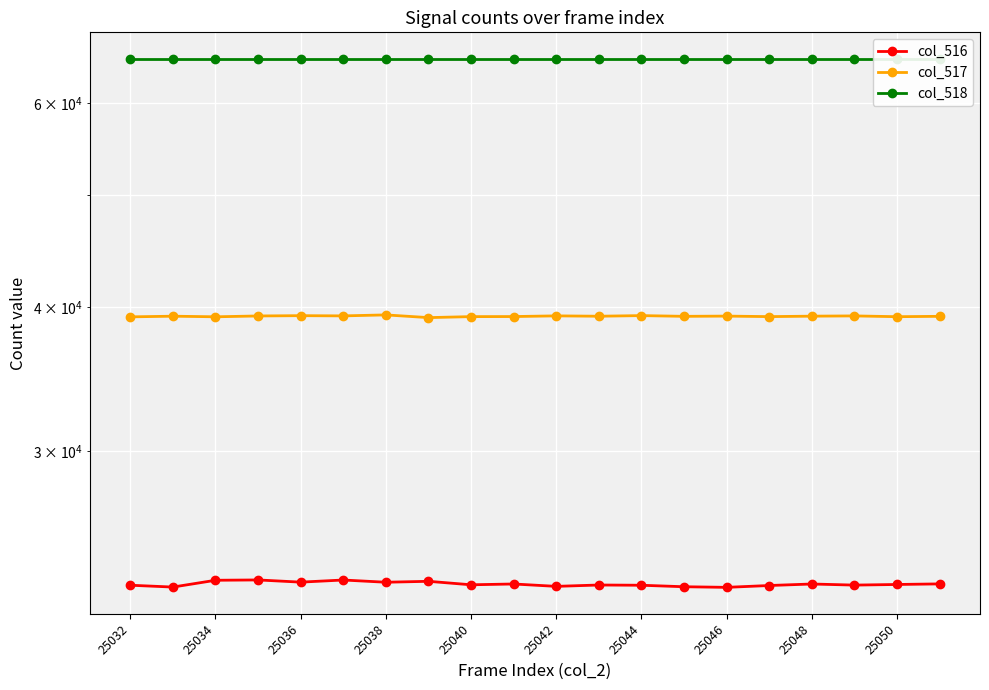

Is it true that col_516 equals 23042 at 25048?

True